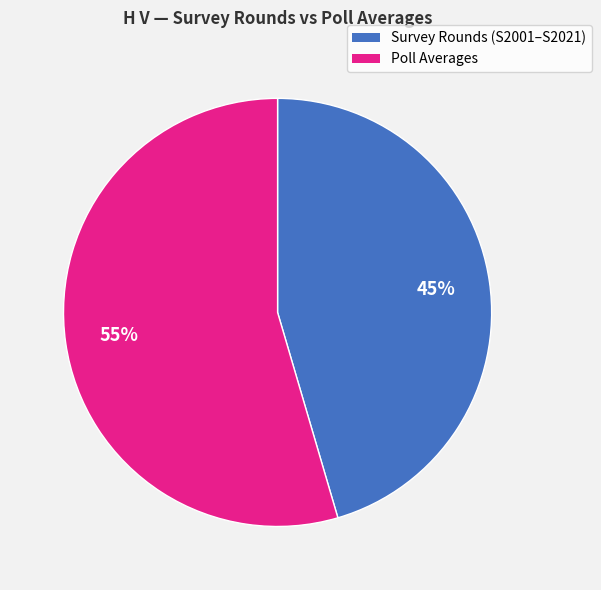

How many segments does this pie chart have?

2